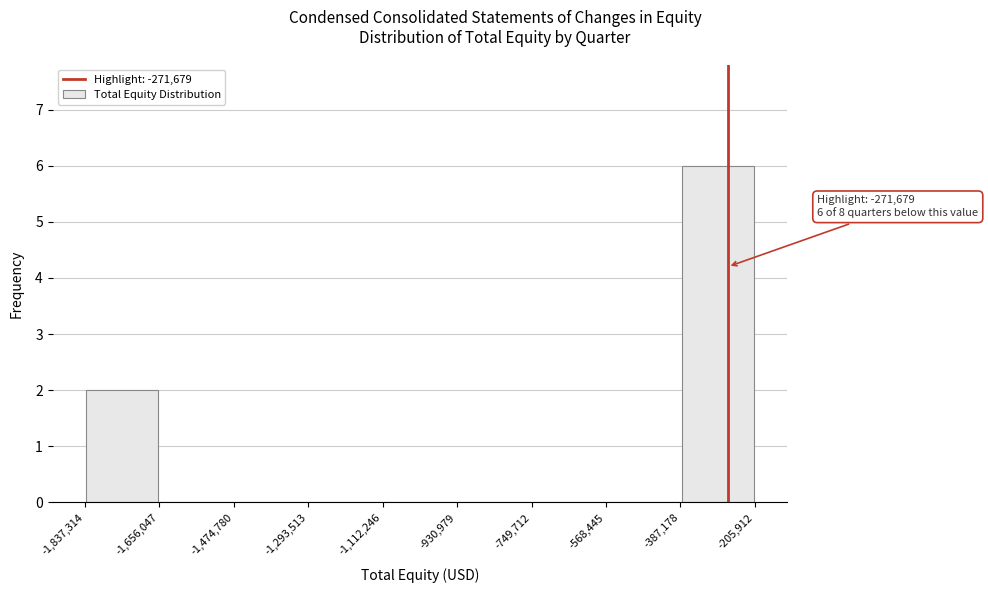

Which range on the x-axis has the tallest bar?

-387,178 to -205,912